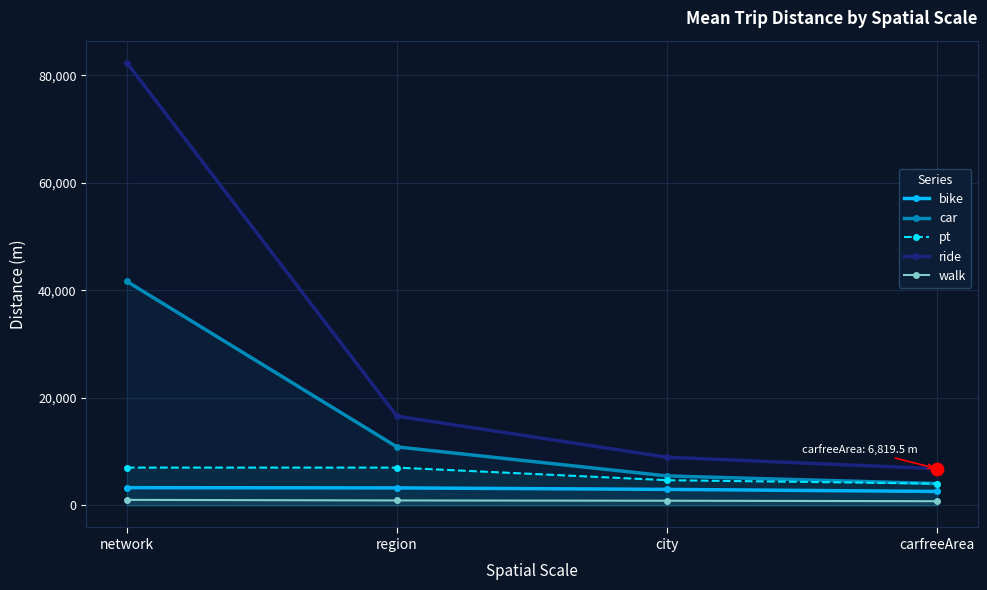

Which series has the largest total across all categories?

ride